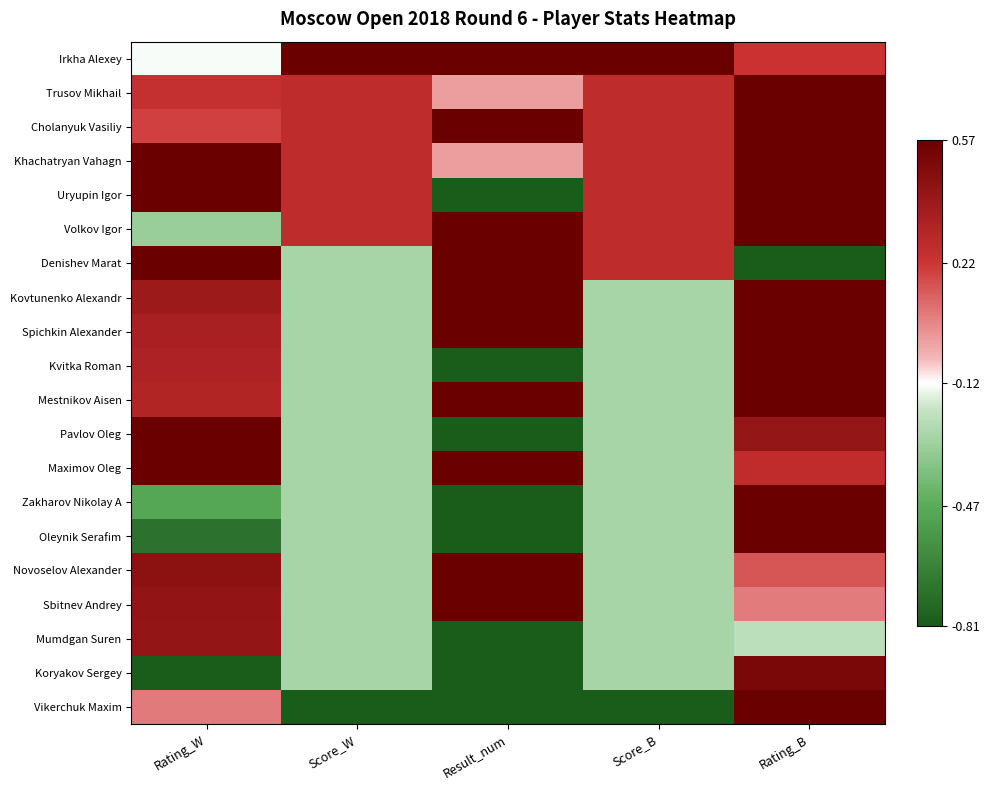

What is the total value across all series at Rating_B?

9.1